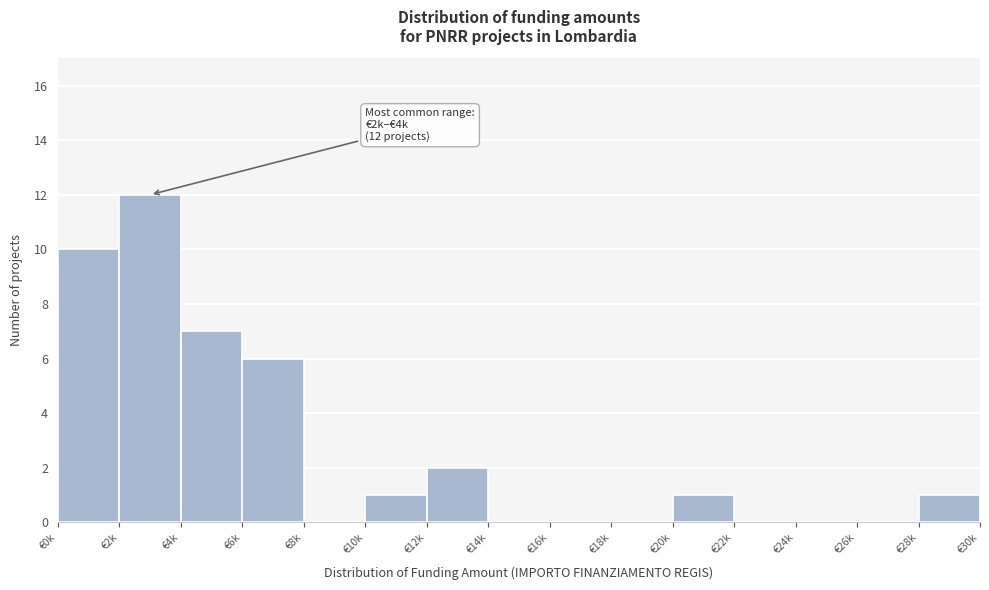

Reading left to right, what are all the values shown in this chart?

€0k=10	€2k=12	€4k=7	€6k=6	€8k=0	€10k=1	€12k=2	€14k=0	€16k=0	€18k=0	€20k=1	€22k=0	€24k=0	€26k=0	€28k=1